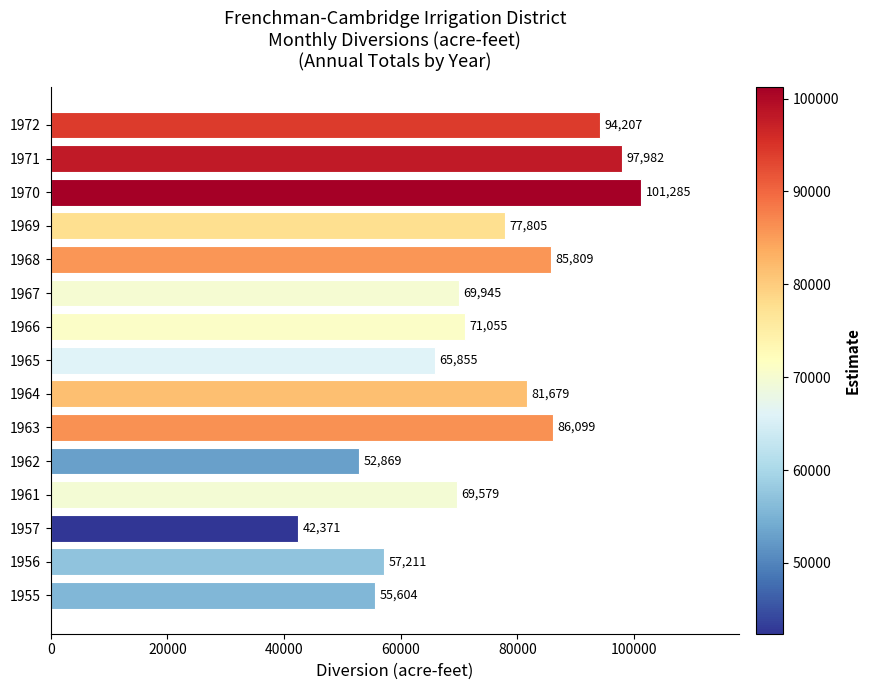

What is the change in value from 1962 to 1964?

+28810